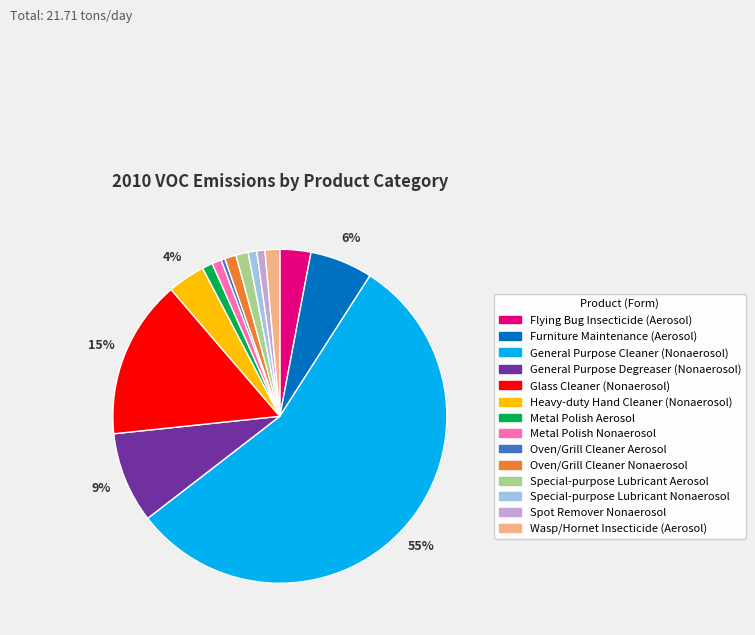

Is it true that Heavy-duty Hand Cleaner (Nonaerosol) is 4% of the pie?

True